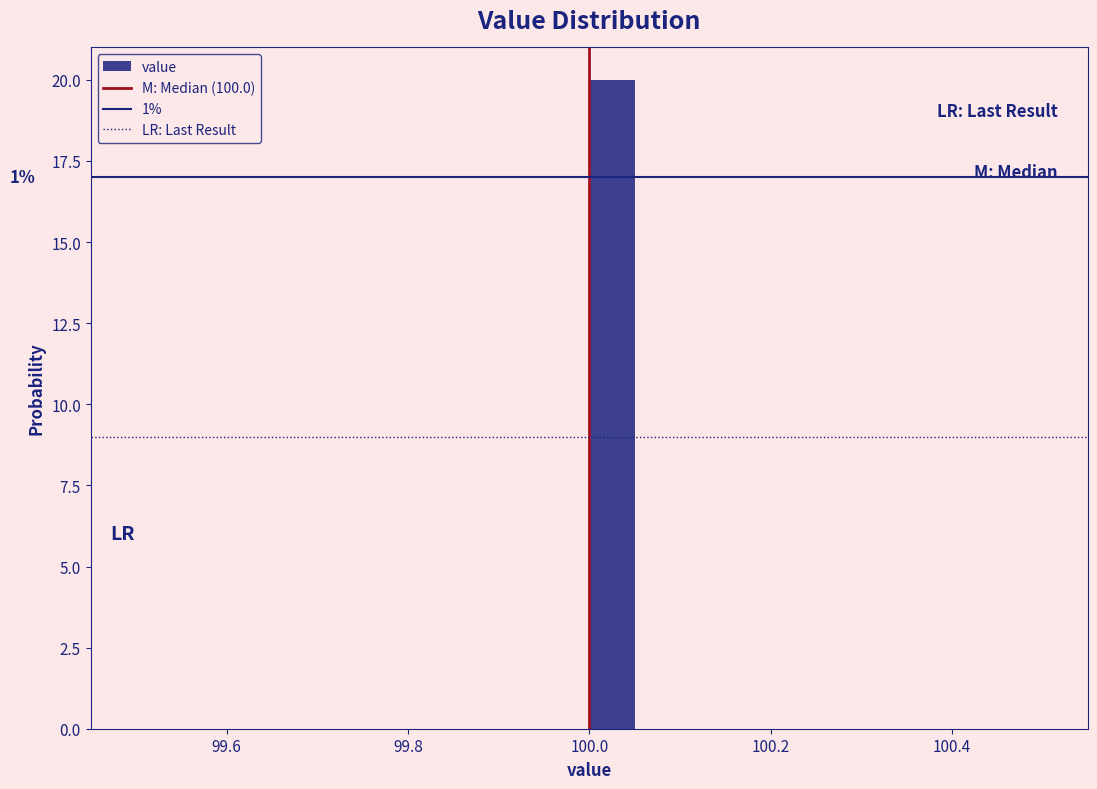

Read against the x-axis, roughly where is the centre of the tallest bar?

100.02